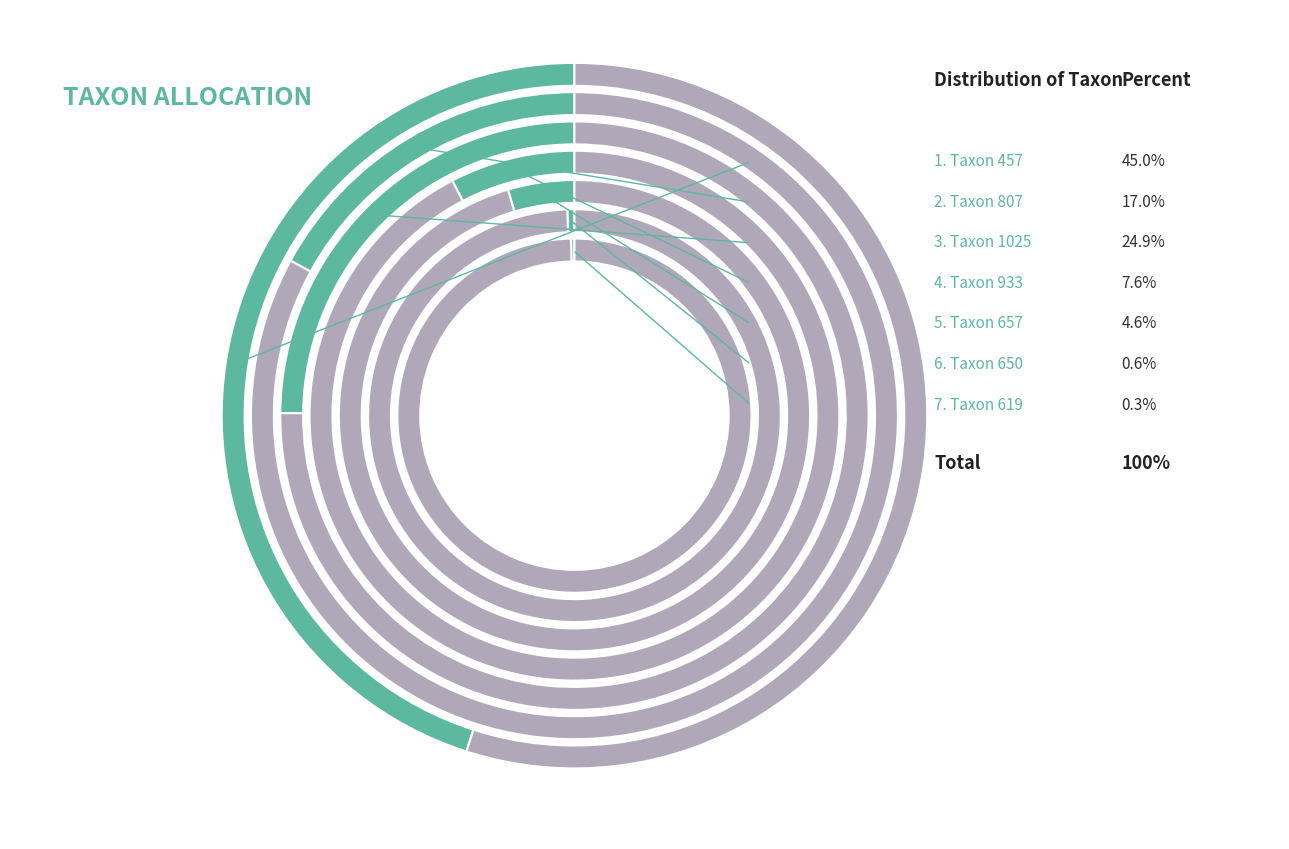

Count the number of slices in the pie.

7